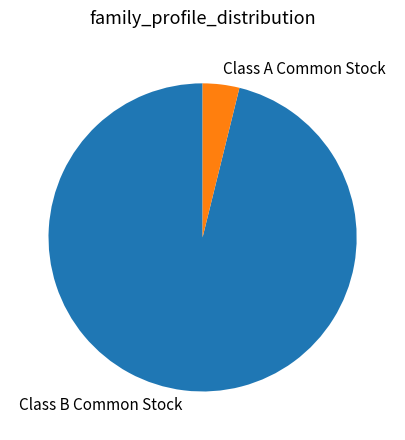

Rank the categories by value from lowest to highest.

Class A Common Stock, Class B Common Stock